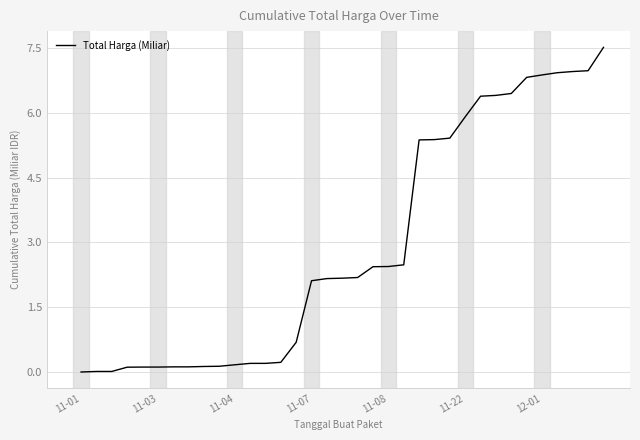

What is the difference between the maximum and minimum values?

7.5